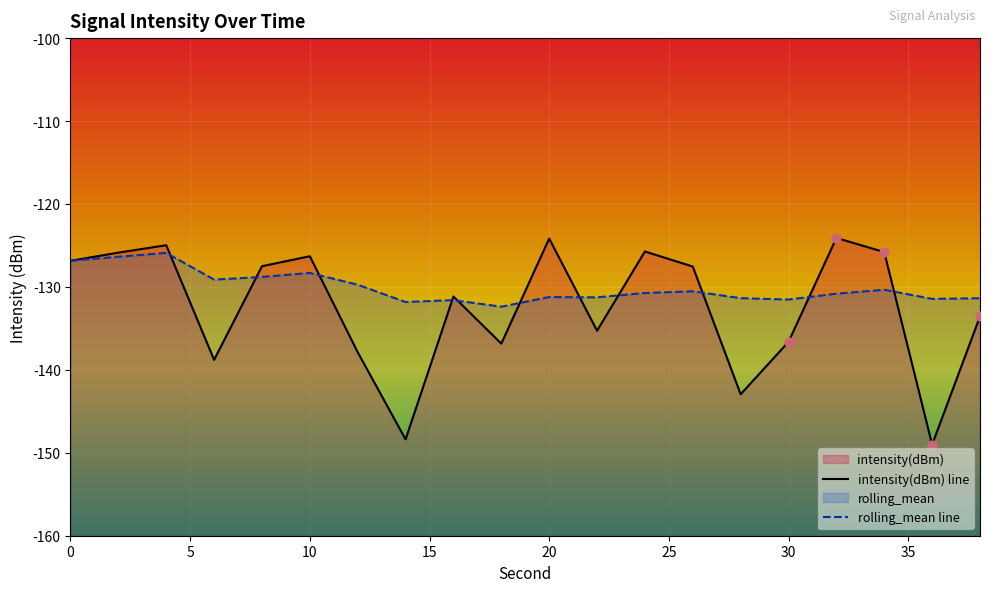

Which series has the widest spread of Y values?

intensity(dBm) line